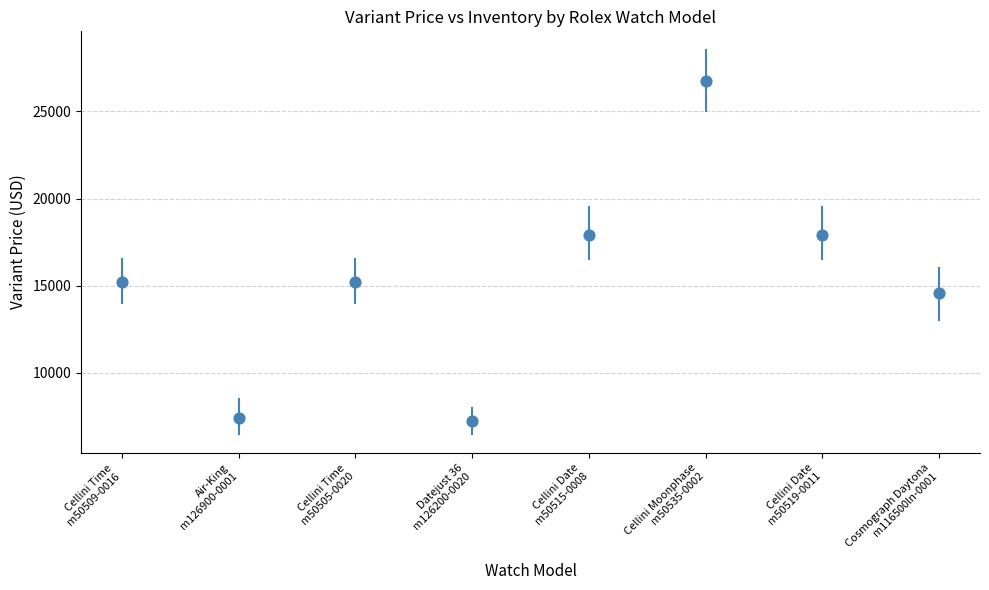

What is the average Y value?

15269